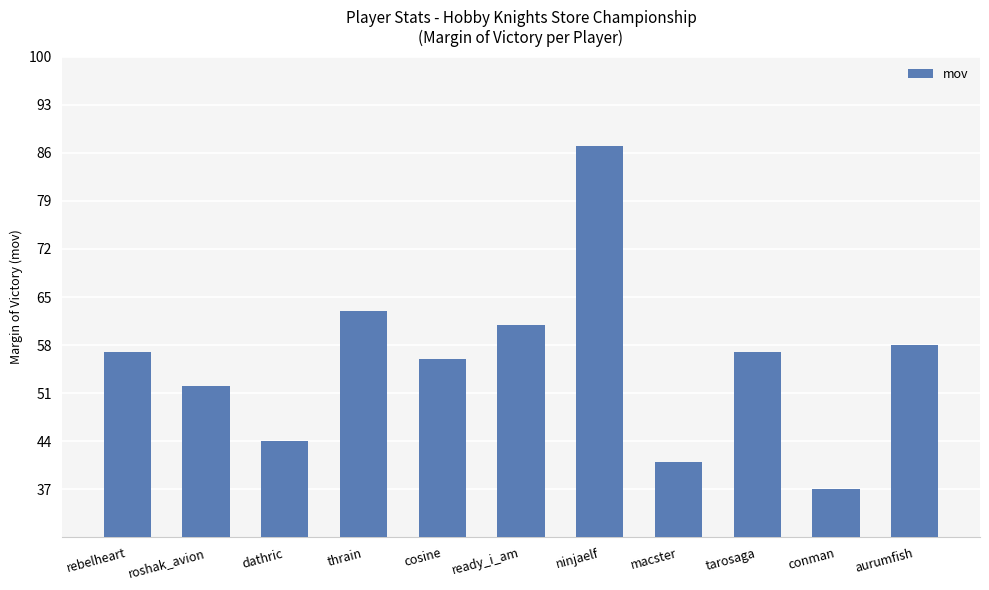

What is the label of the 6th bar from the left?

ready_i_am